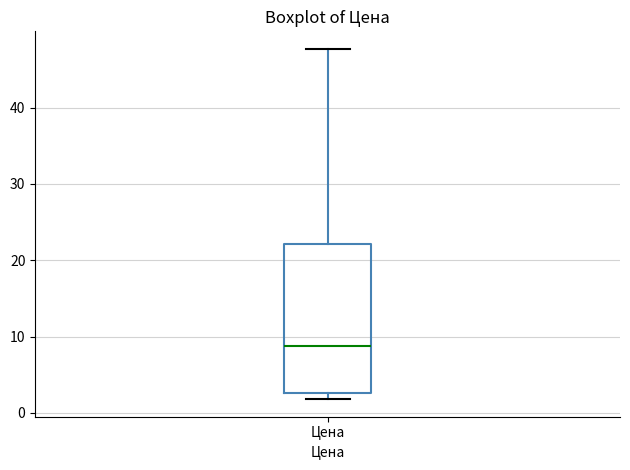

Transcribe this box plot: give where the median line is, the range the box spans, and where the two whiskers end, as read against the y-axis. The values are not printed on the chart, so give them approximately, as read against the axis.

median 9, box 3 to 22, whiskers 2 to 48